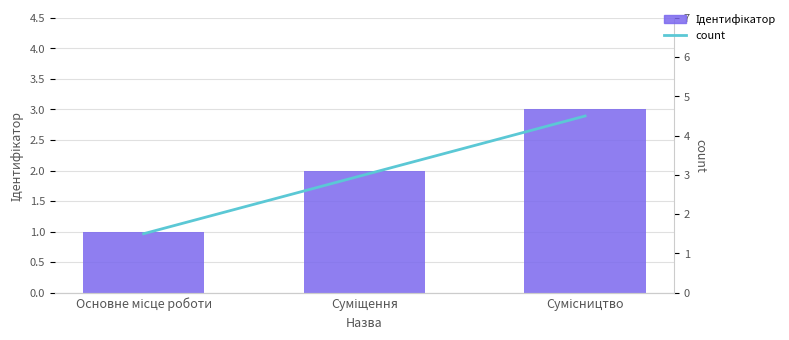

Rank the series by their average value, from highest to lowest.

count, Ідентифікатор